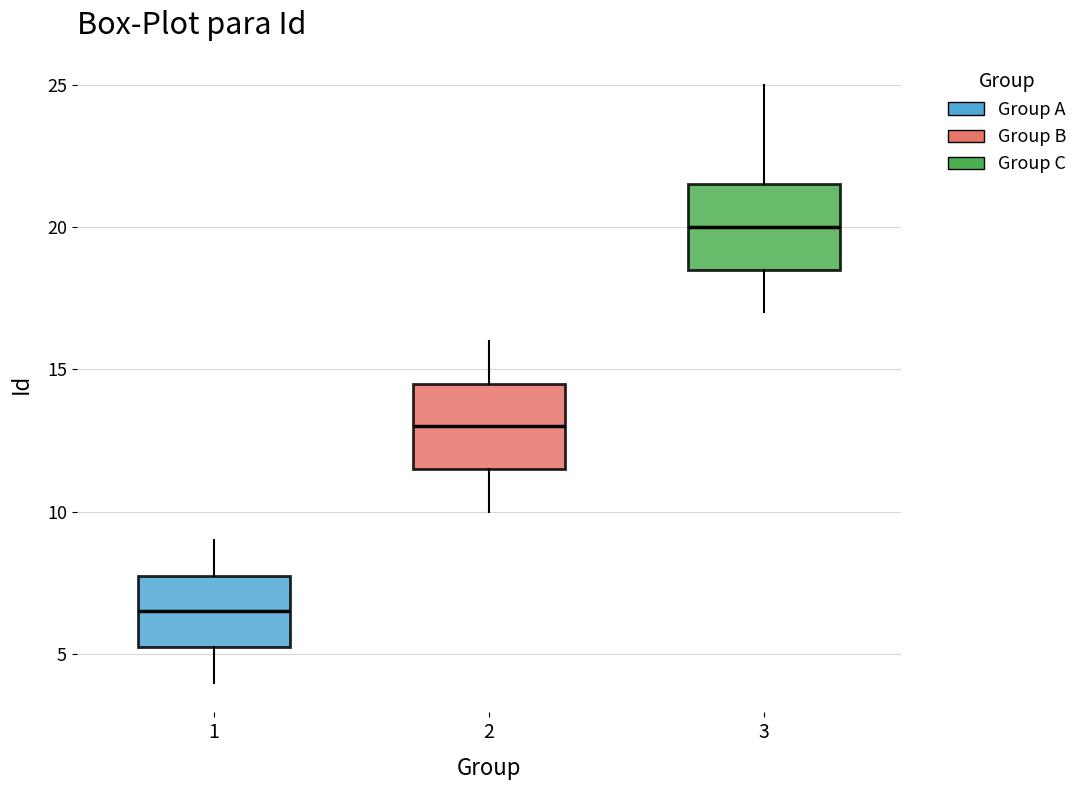

Reading left to right, transcribe this box plot: for each box, give where its median line is, the range the box spans, and where its two whiskers end, as read against the y-axis. The values are not printed on the chart, so give them approximately, as read against the axis.

1: median 6.5, box 5.5 to 8.0, whiskers 4.0 to 9.0
2: median 13.0, box 11.5 to 14.5, whiskers 10.0 to 16.0
3: median 20.0, box 18.5 to 21.5, whiskers 17.0 to 25.0